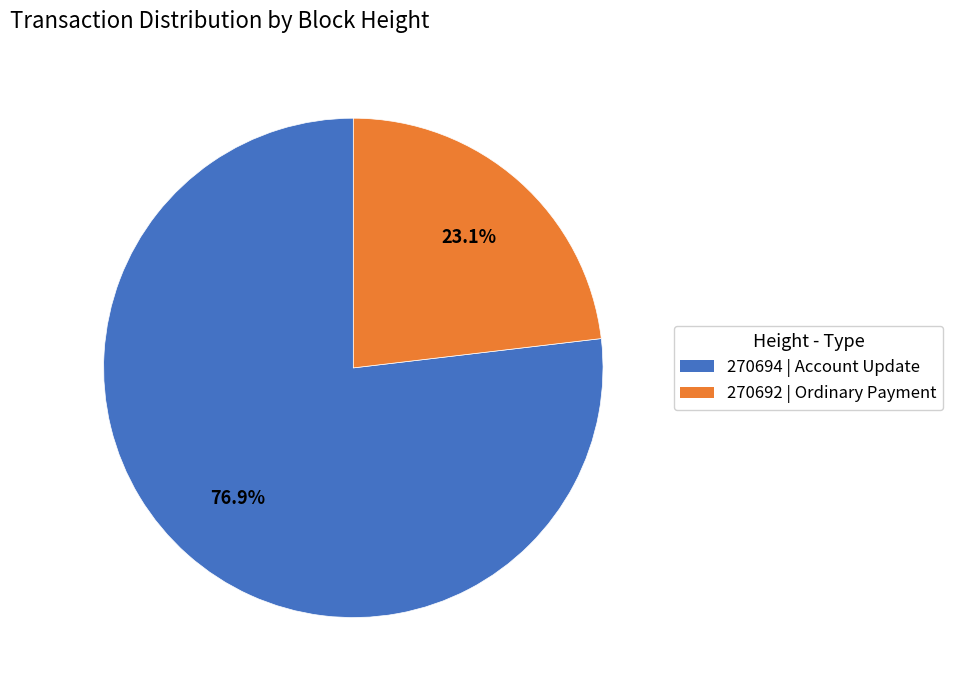

Approximately how many times larger is the value at 270692 | Ordinary Payment compared to 270694 | Account Update?

0.3